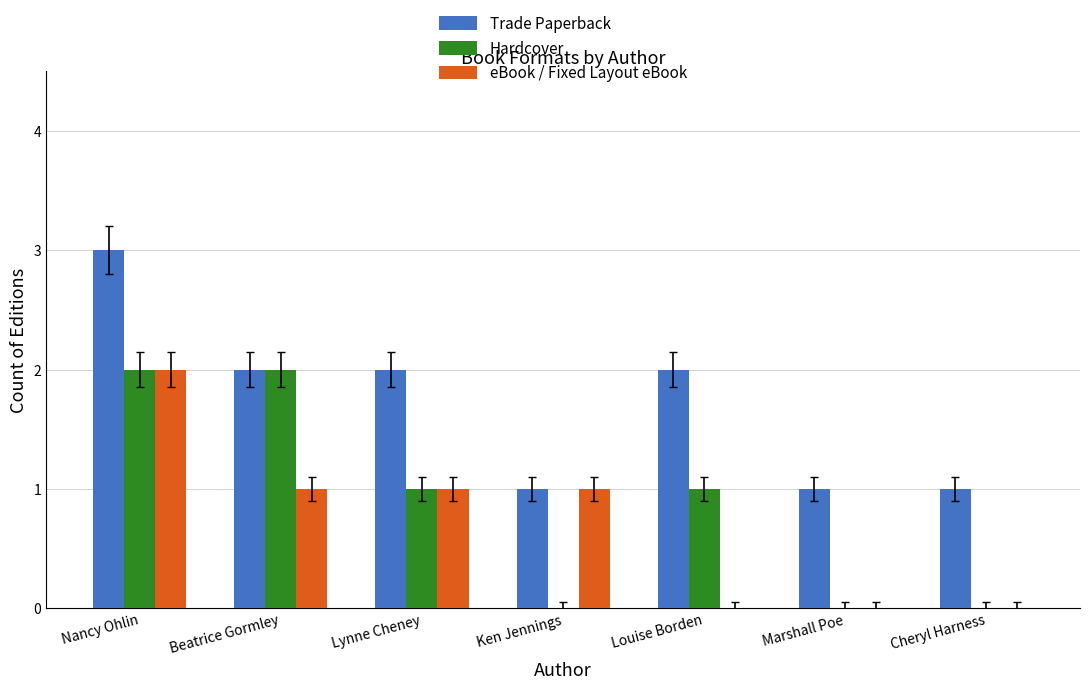

Reading left to right, list all the values displayed in this chart.

Trade Paperback: 3	2	2	1	2	1	1
Hardcover: 2	2	1	0	1	0	0
eBook / Fixed Layout eBook: 2	1	1	1	0	0	0